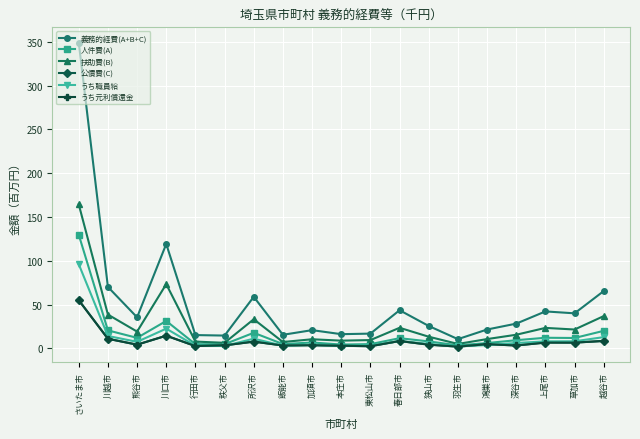

How many categories are shown in the chart?

19